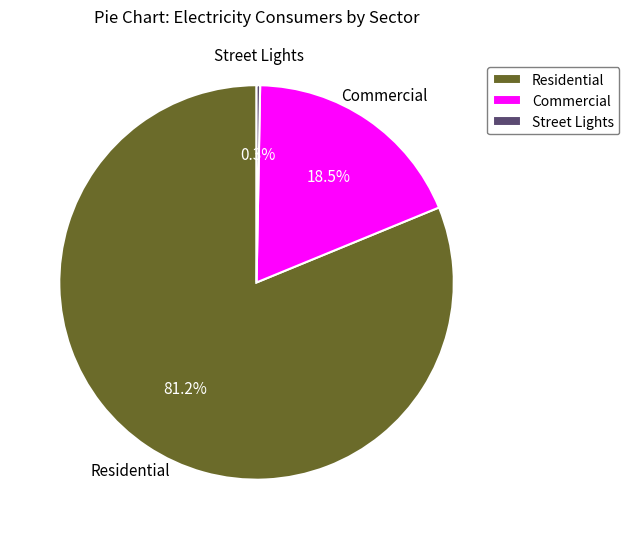

Which has a higher value, Commercial or Residential?

Residential